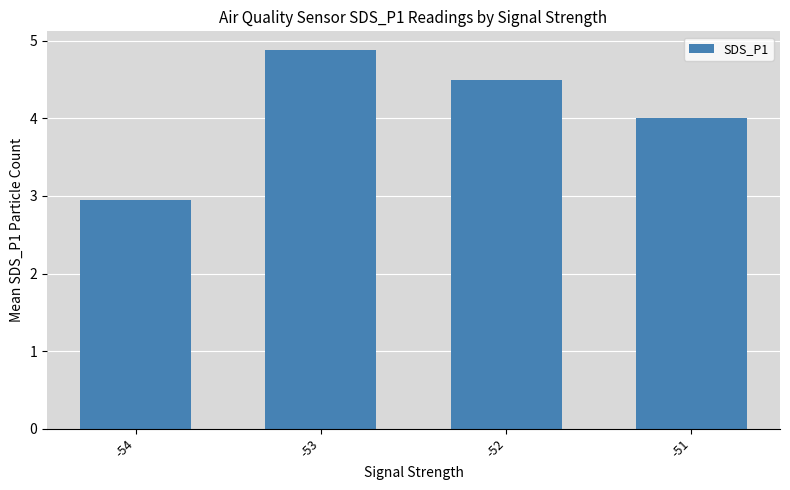

What is the approximate value at -52?

4.5